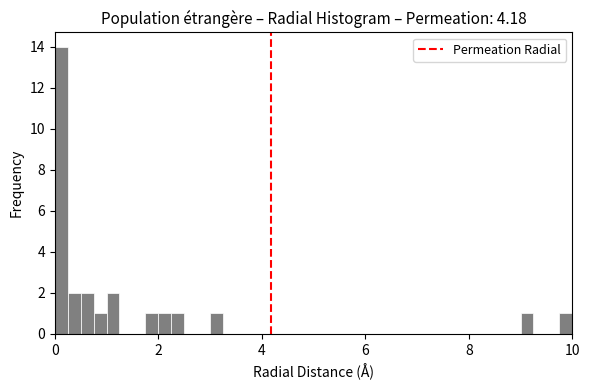

Around what value on the x-axis is the tallest bar? Give the approximate position of its centre, as read against the axis.

0.2